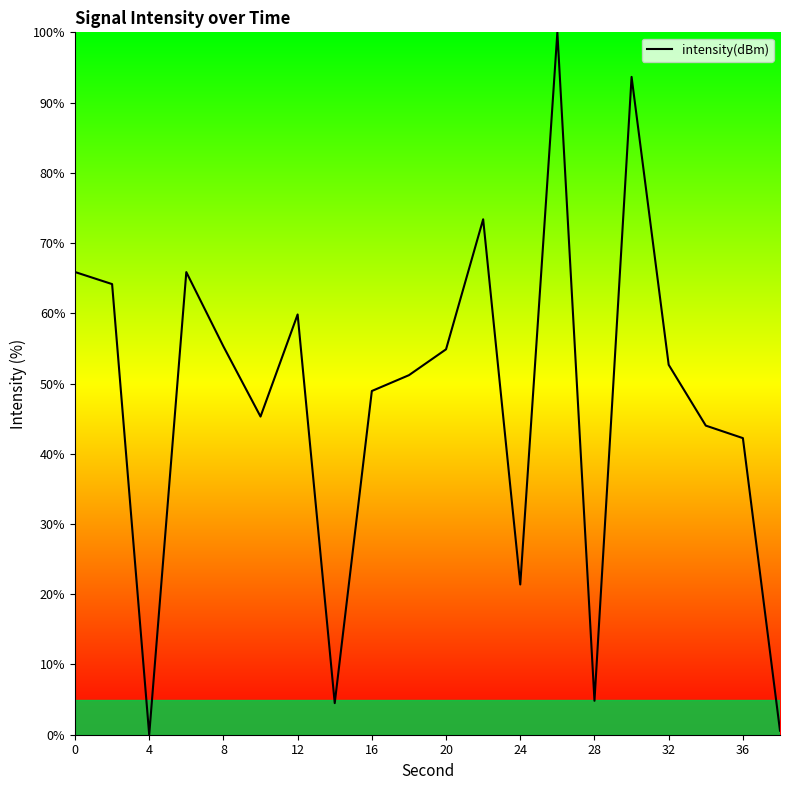

What is the maximum value shown in the chart?

100.0